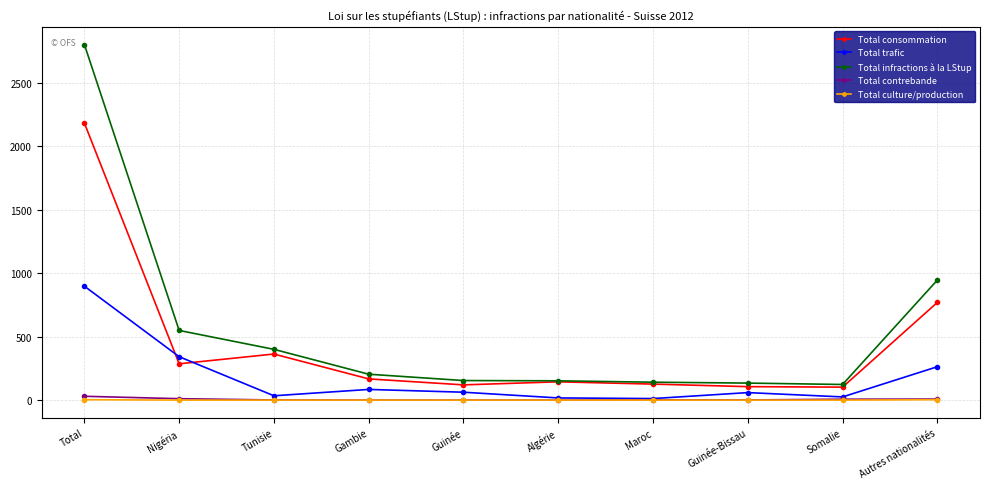

Is it true that Total trafic equals 467 at Nigéria?

False